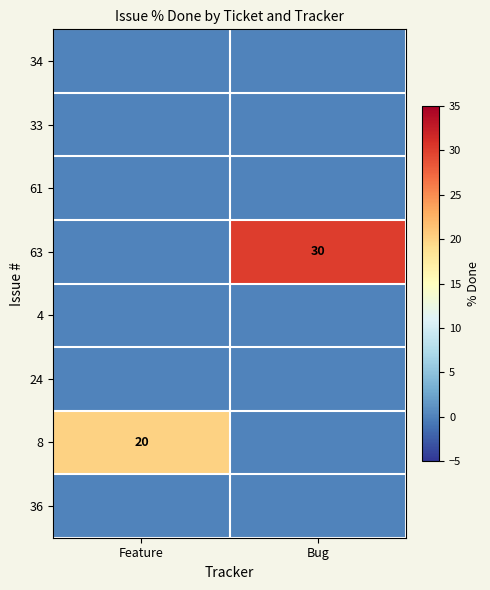

Which category has the highest value across all series?

Bug